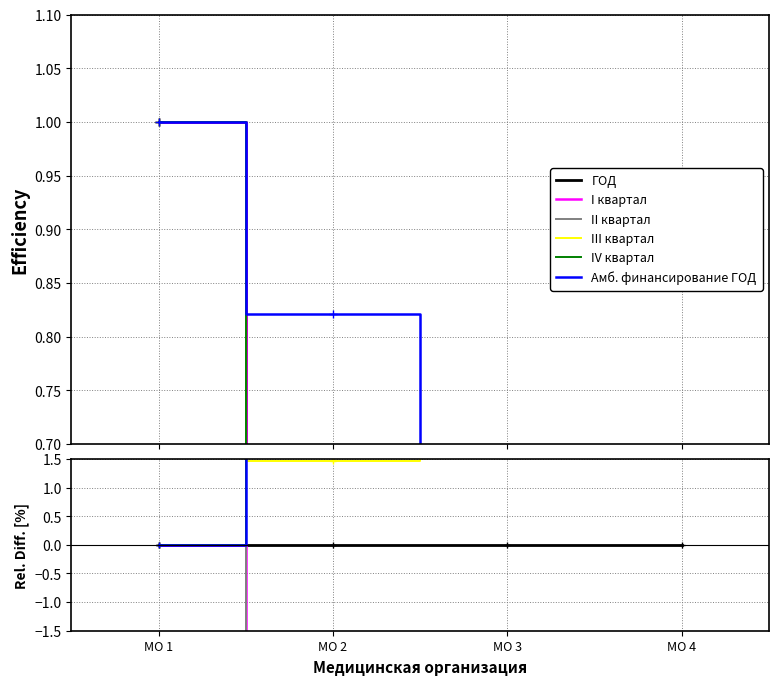

At which category is the sum across all series the highest?

МО 3